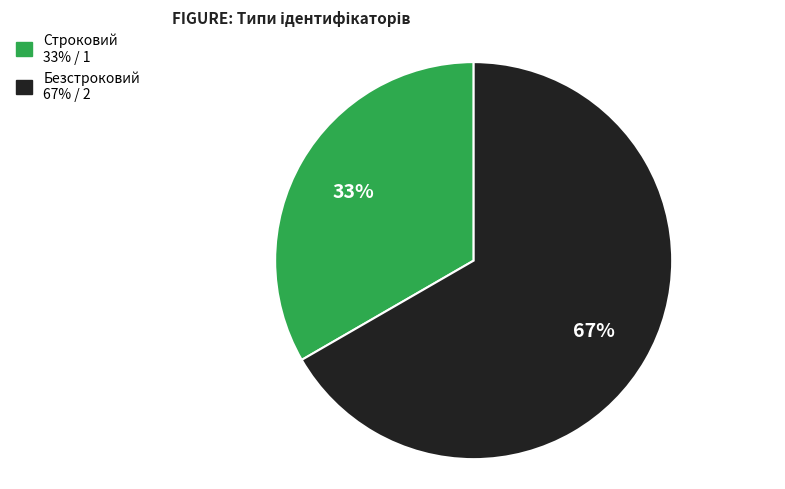

Combined, do Безстроковий and Строковий account for over 50%?

Yes